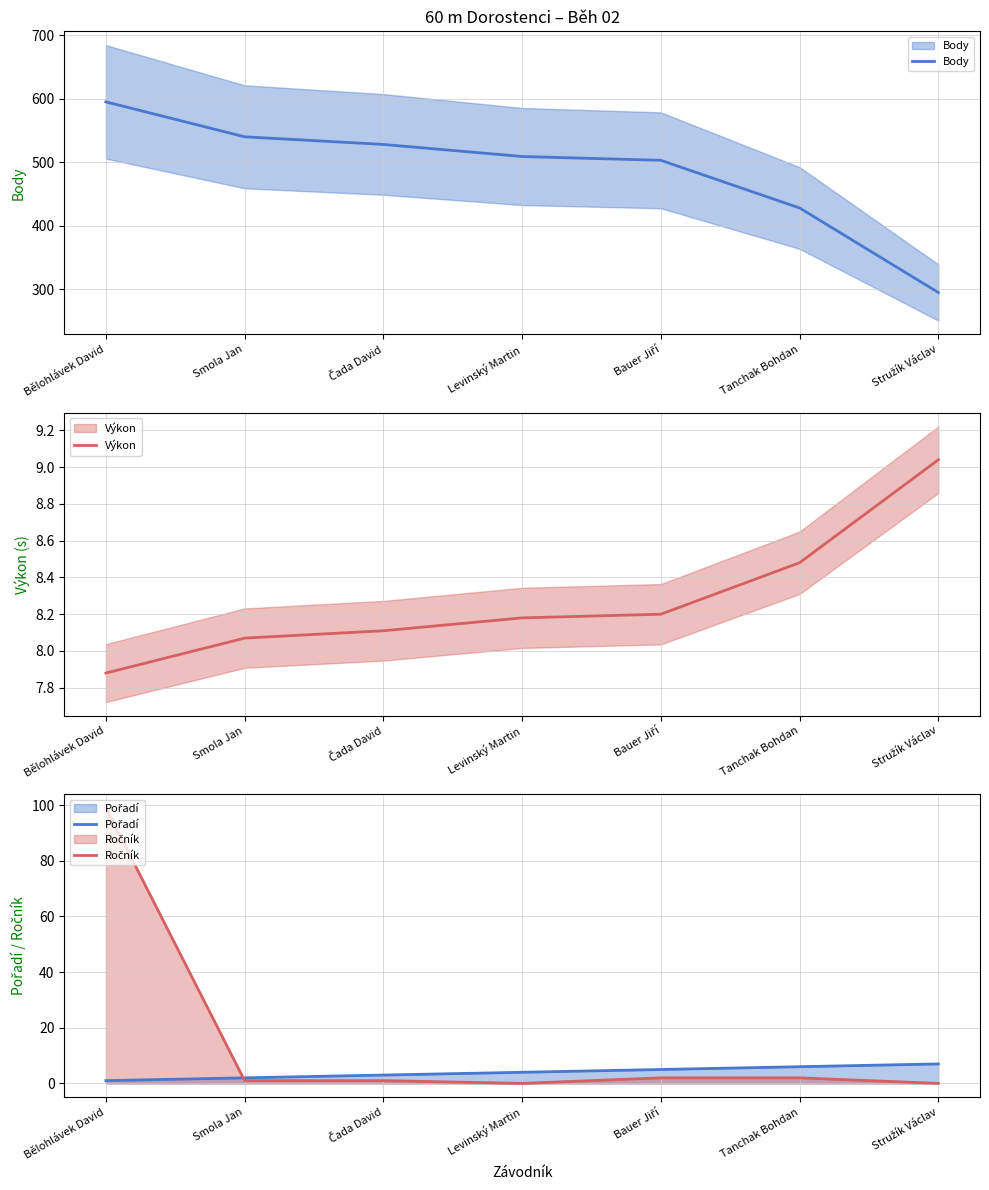

What is the label of the 3rd point from the right?

Bauer Jiří